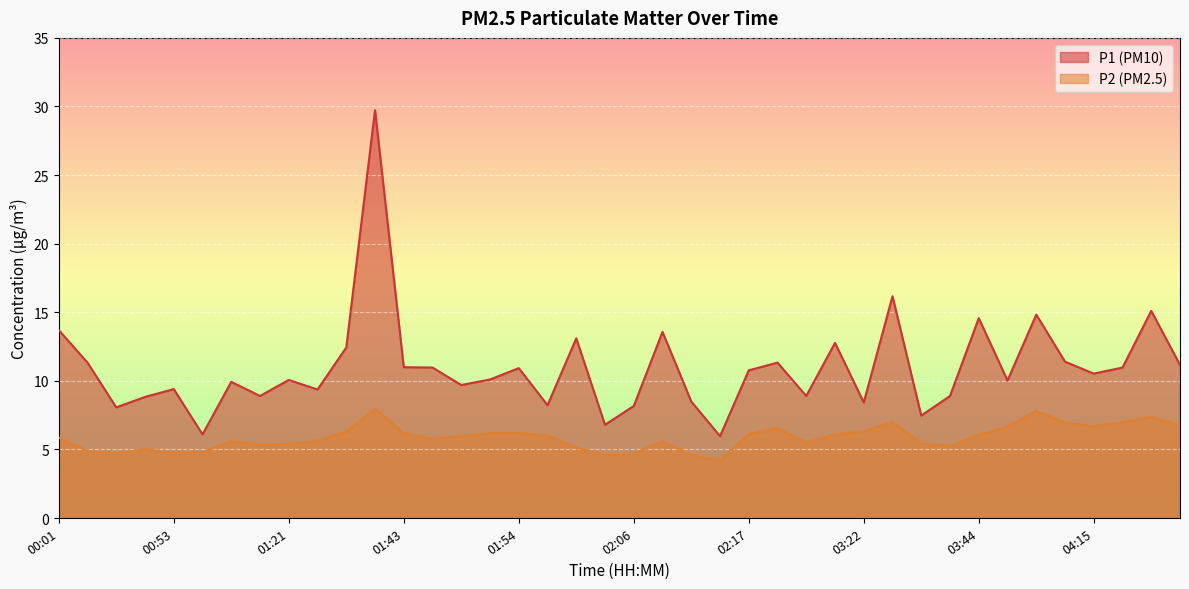

What is the lowest value of the P1 series?

6.0